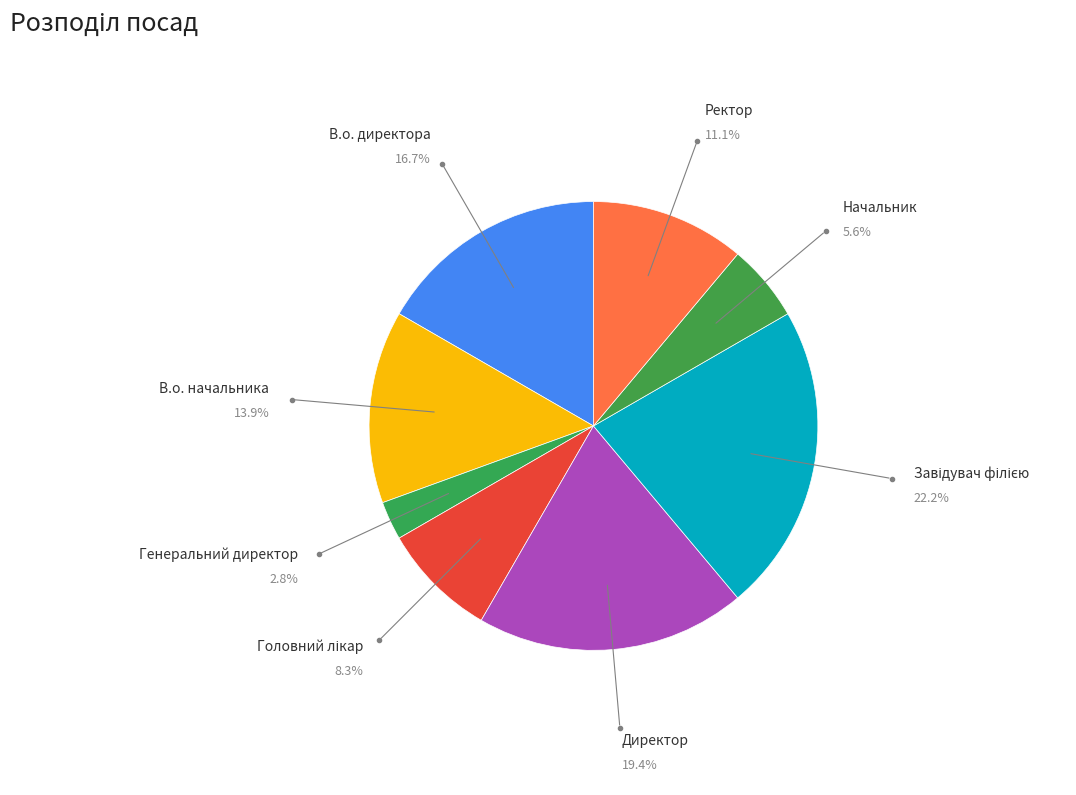

How many slices are in this pie chart?

8